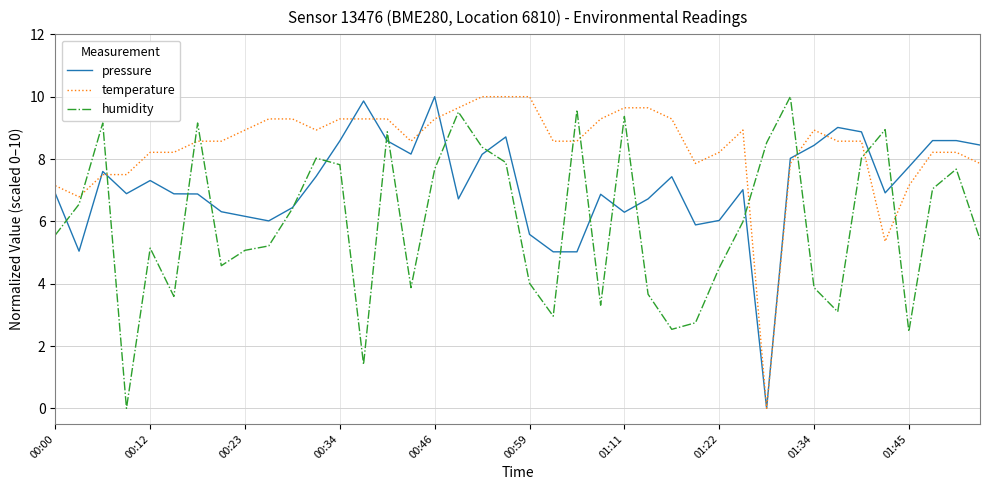

Which series has the largest total across all categories?

temperature